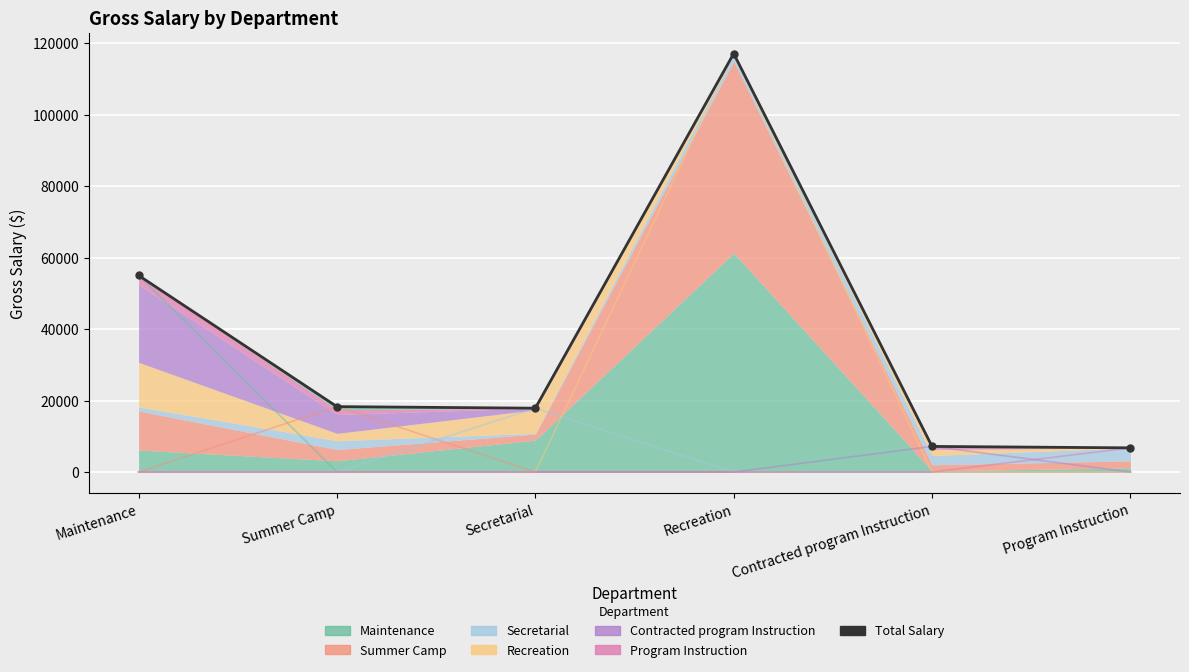

What is the ratio of the value at Recreation to the value at Contracted program Instruction?

16.3